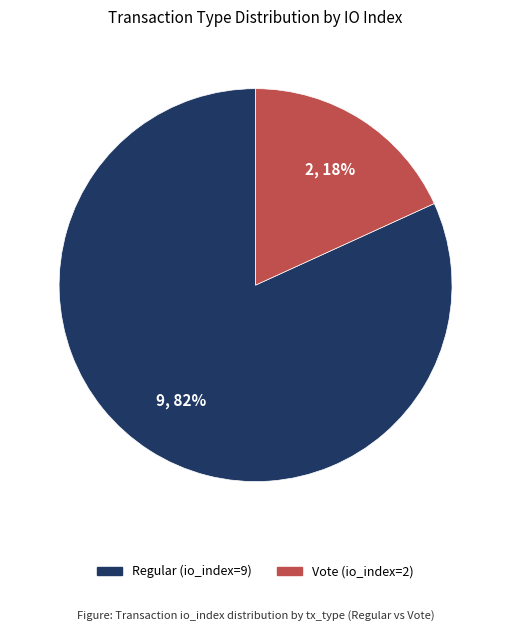

To the nearest percent, what percentage of the pie is Vote (io_index=2)?

18%